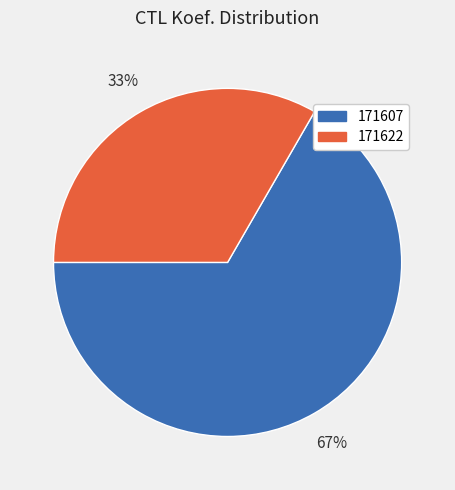

What is the ratio of the value at 171607 to the value at 171622?

2.0